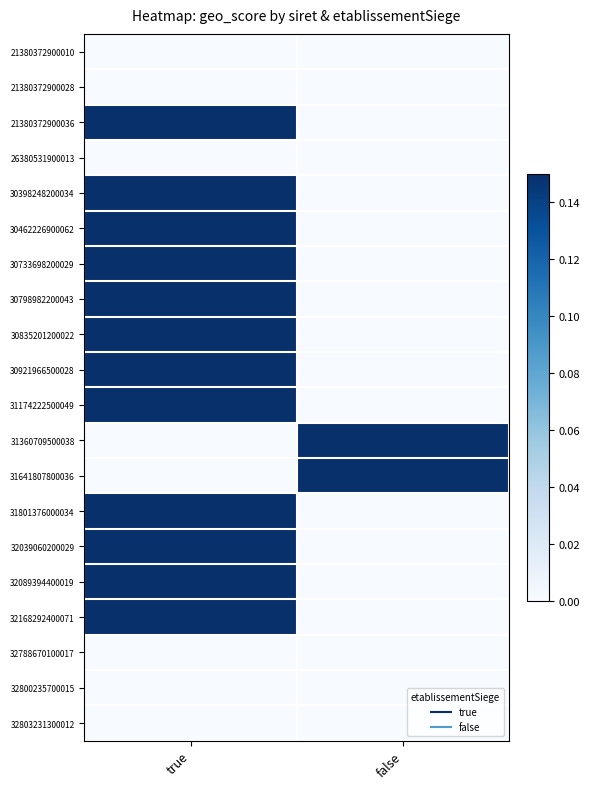

What is the maximum value shown in the chart?

0.9